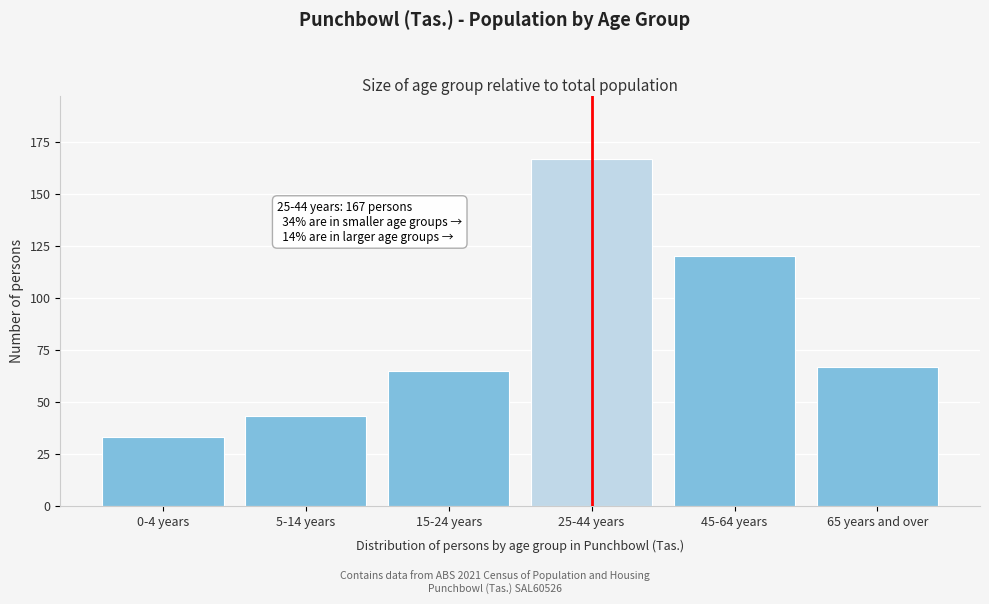

Reading left to right, extract all data points from this chart.

33	43	65	167	120	67